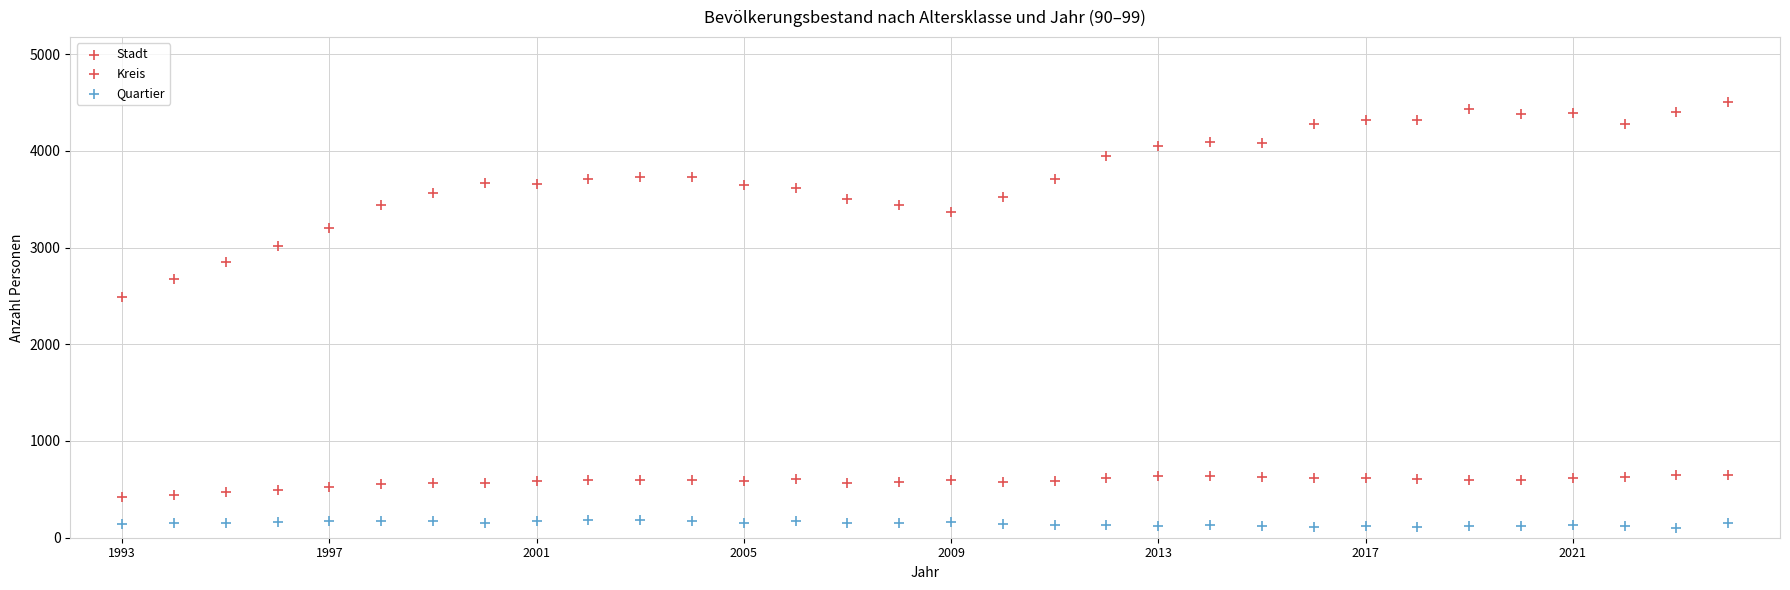

How many points are shown in the scatter plot?

96